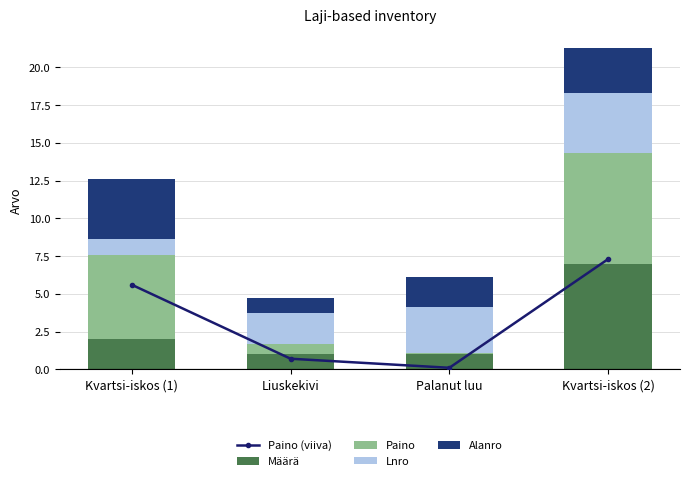

What is the spread (max minus min) of values at Liuskekivi?

1.3